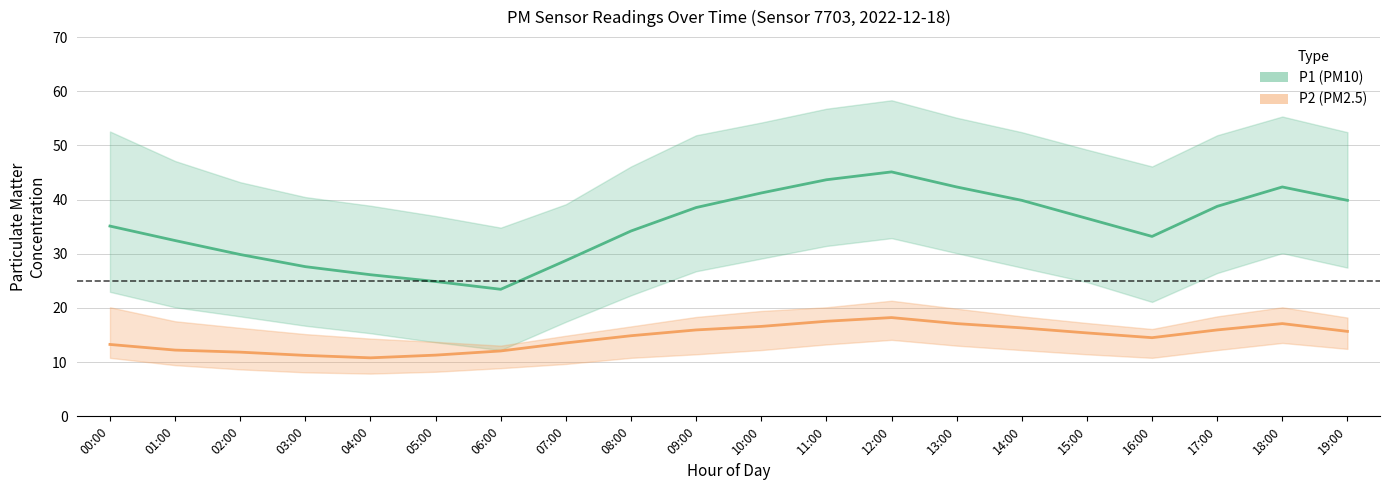

Which has a higher value, 07:00 or 06:00?

07:00